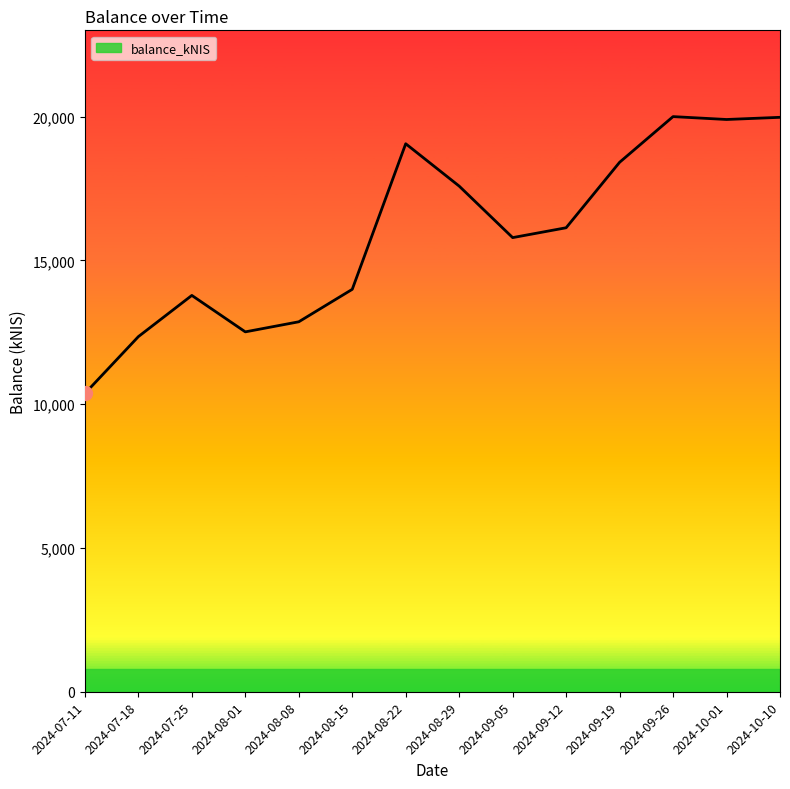

The chart shows a value of 34389.6 at 2024-09-26. True or false?

False